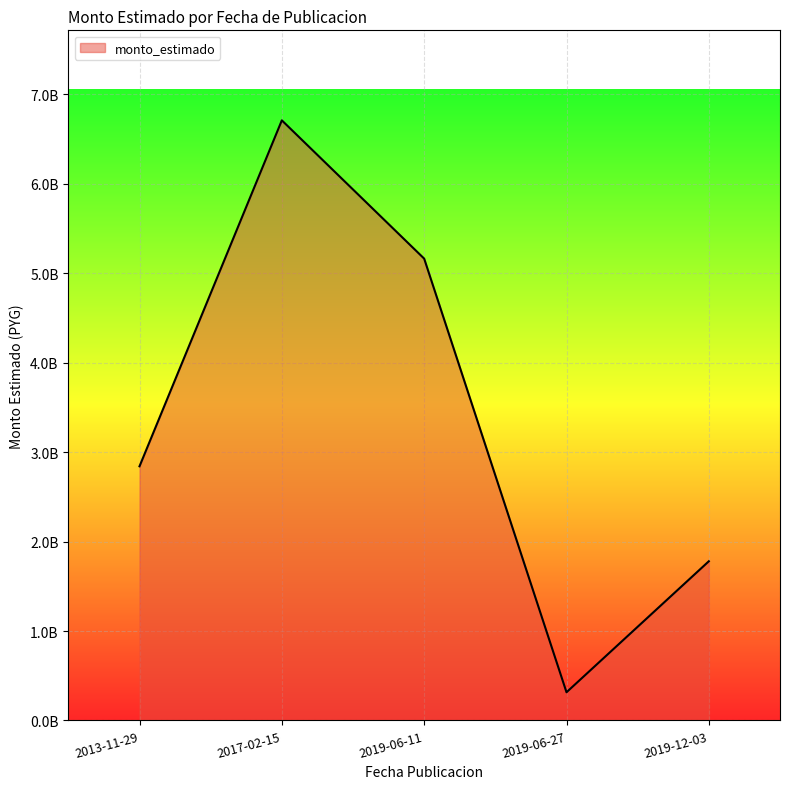

The chart shows a value of 315000000 at 2019-06-27. True or false?

True